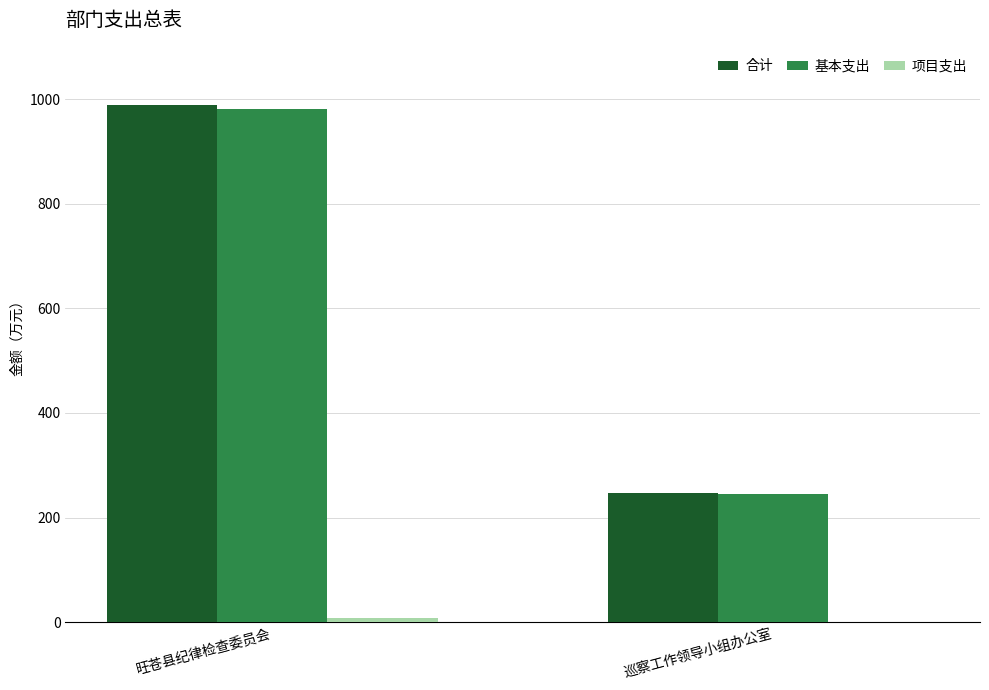

How many distinct data groups are displayed?

3